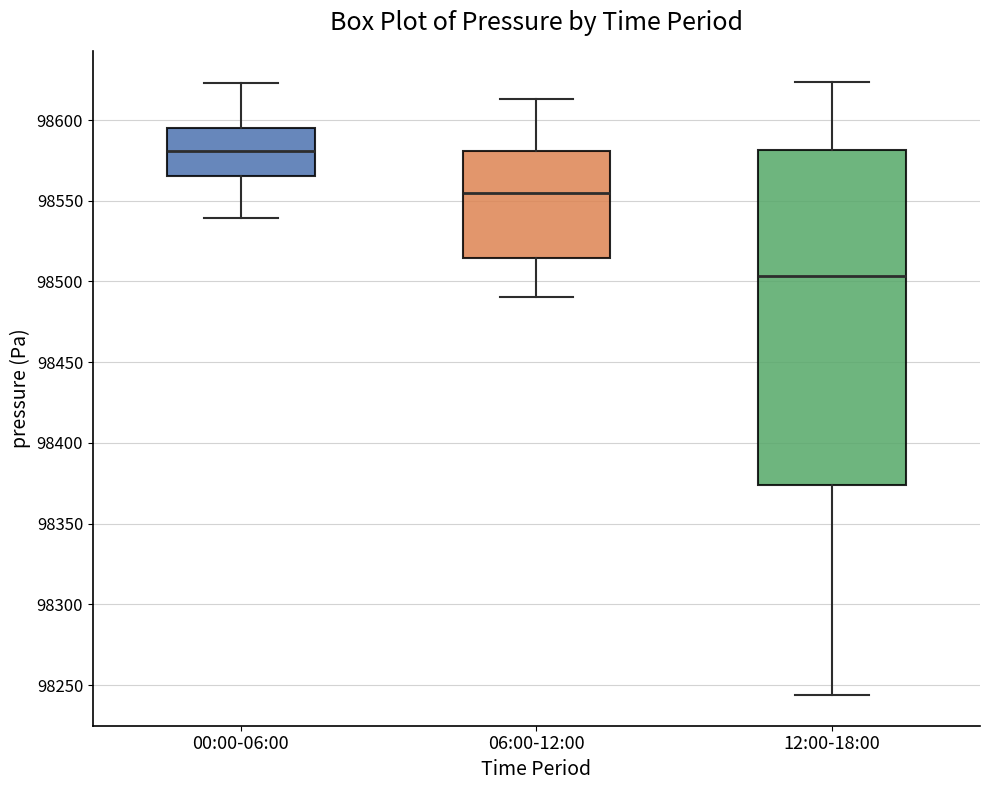

Reading left to right, transcribe this box plot: for each box, give where its median line is, the range the box spans, and where its two whiskers end, as read against the y-axis. The values are not printed on the chart, so give them approximately, as read against the axis.

00:00-06:00: median 98580, box 98565 to 98595, whiskers 98540 to 98625
06:00-12:00: median 98555, box 98515 to 98580, whiskers 98490 to 98615
12:00-18:00: median 98505, box 98375 to 98580, whiskers 98245 to 98625